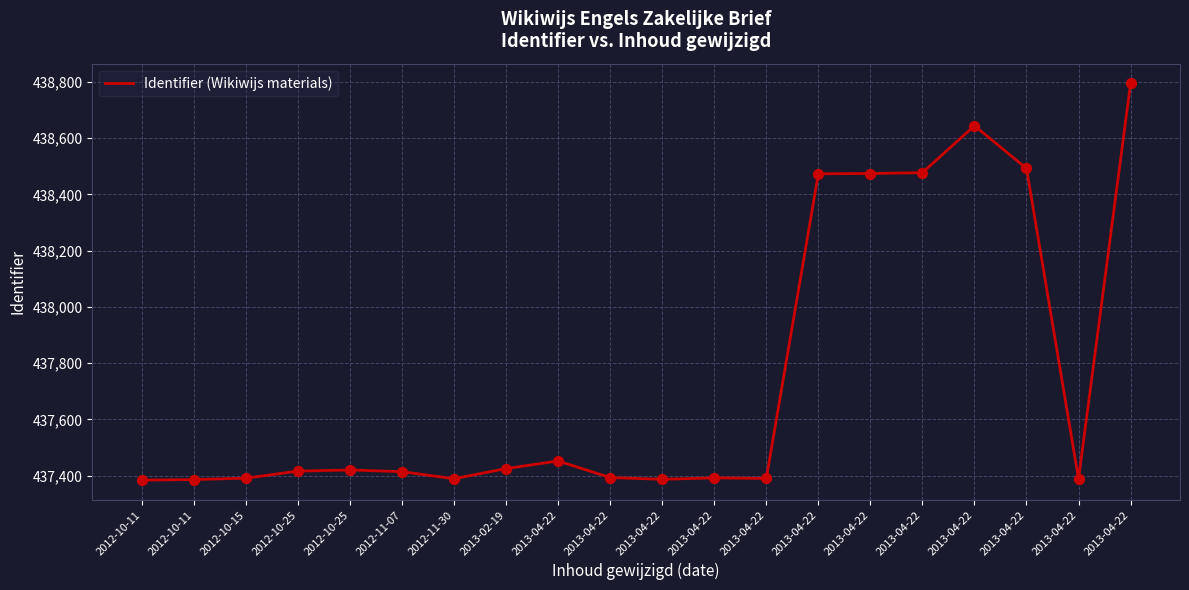

Is this an area chart (filled region under the line)?

No